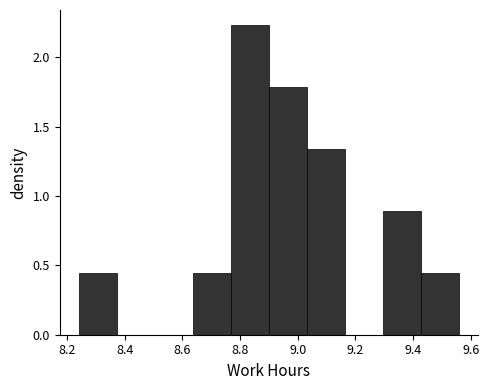

Reading left to right, list every bar in this chart as the range it spans on the x-axis followed by its height. Neither the bar edges nor the heights are printed on the chart, so give them approximately, as read against the axes.

8.240 to 8.372: 0.45
8.372 to 8.504: 0
8.504 to 8.636: 0
8.636 to 8.768: 0.45
8.768 to 8.900: 2.25
8.900 to 9.032: 1.80
9.032 to 9.164: 1.35
9.164 to 9.296: 0
9.296 to 9.428: 0.90
9.428 to 9.560: 0.45